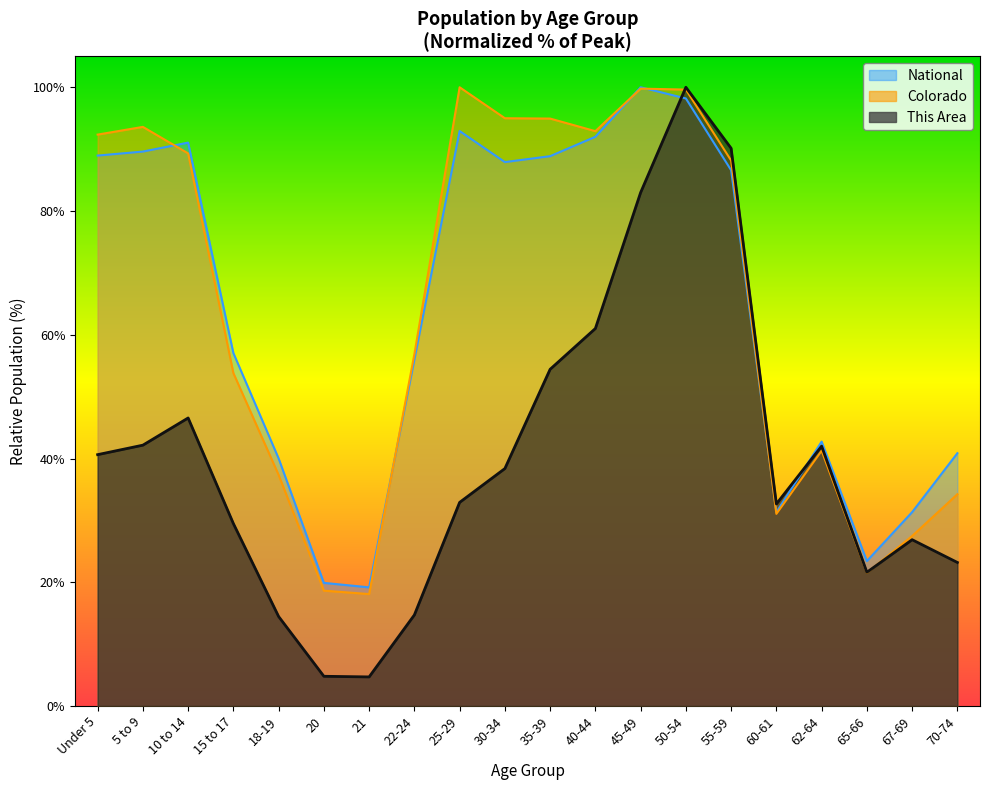

How many lines are shown in the chart?

3